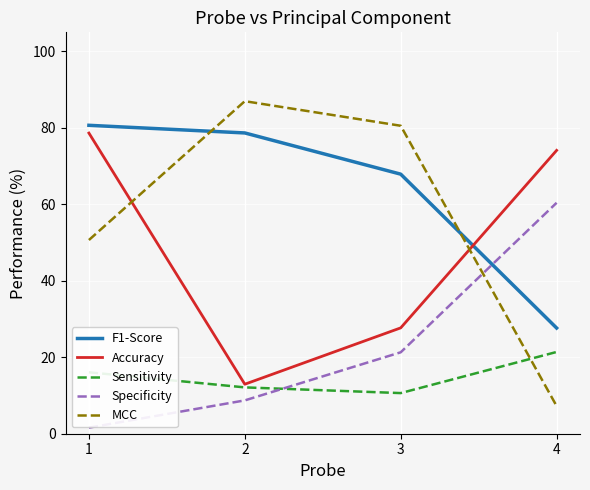

Rank the categories by Specificity value from lowest to highest.

1, 2, 3, 4